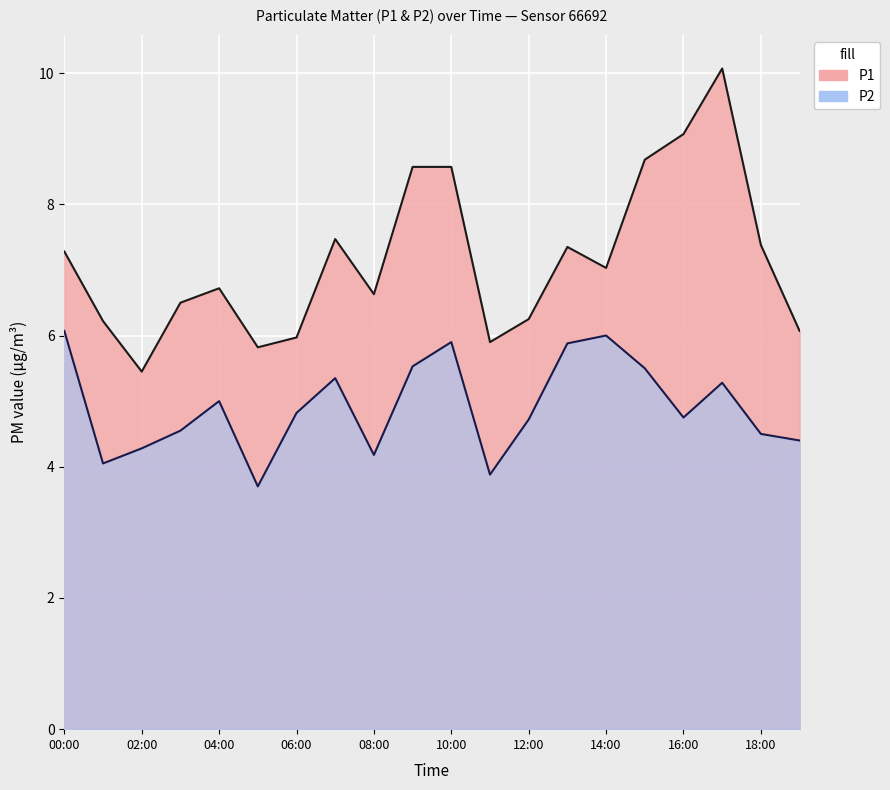

What is the greatest value displayed?

10.1